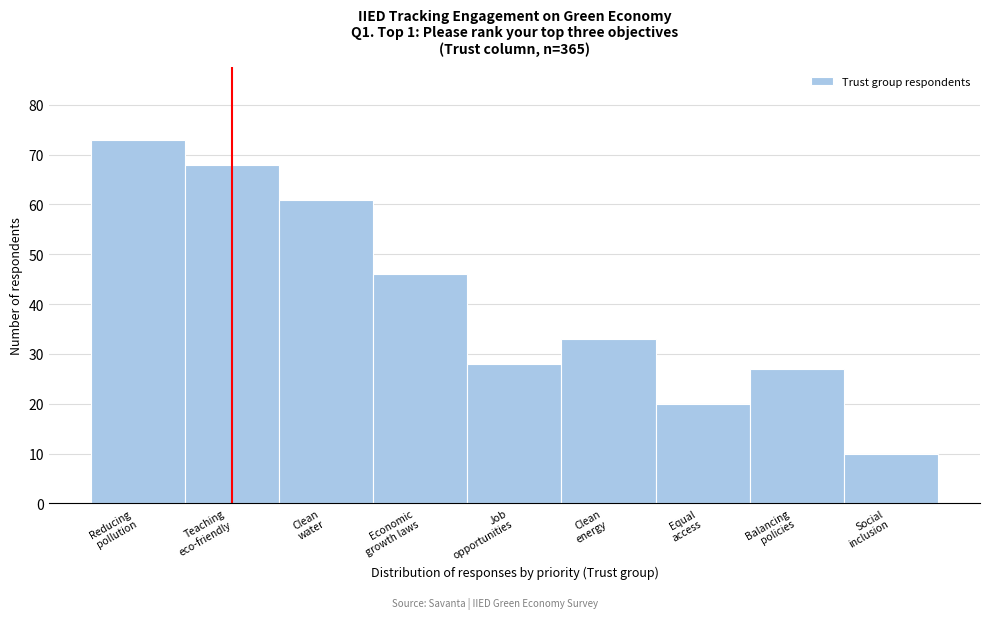

Reading right to left, list all the values displayed in this chart.

10	27	20	33	28	46	61	68	73